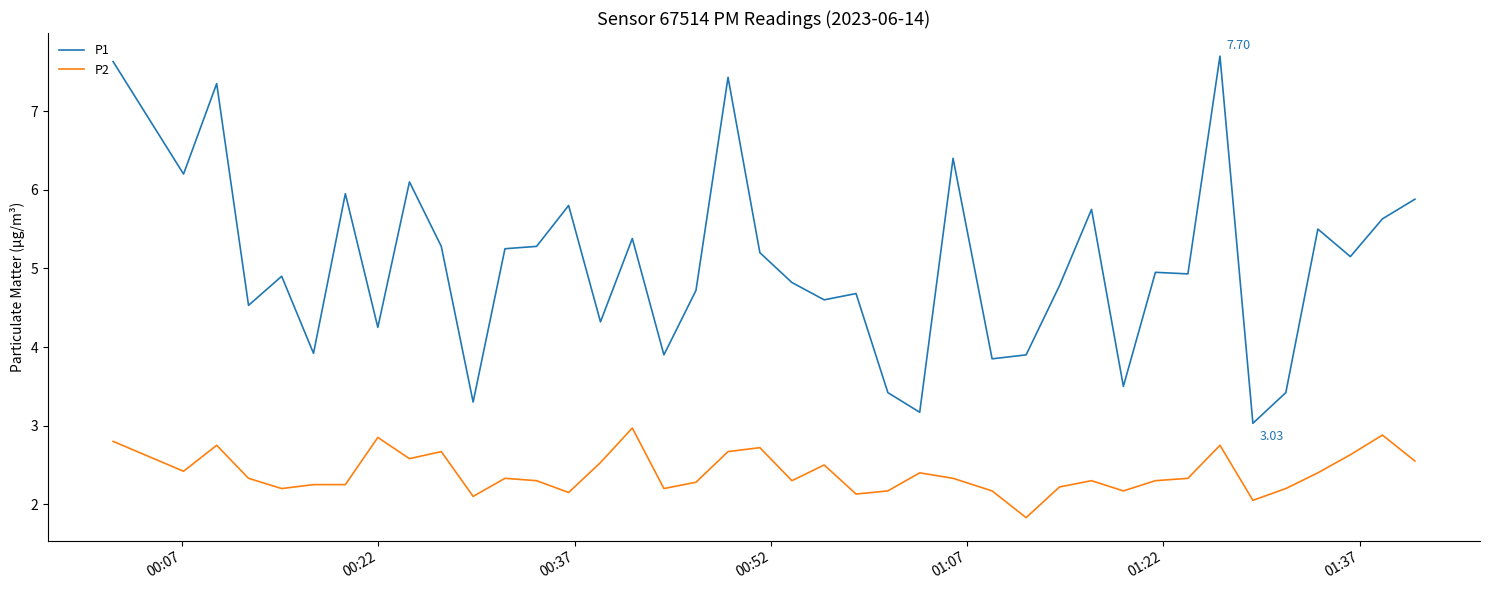

Which series has the largest range (max minus min)?

P1